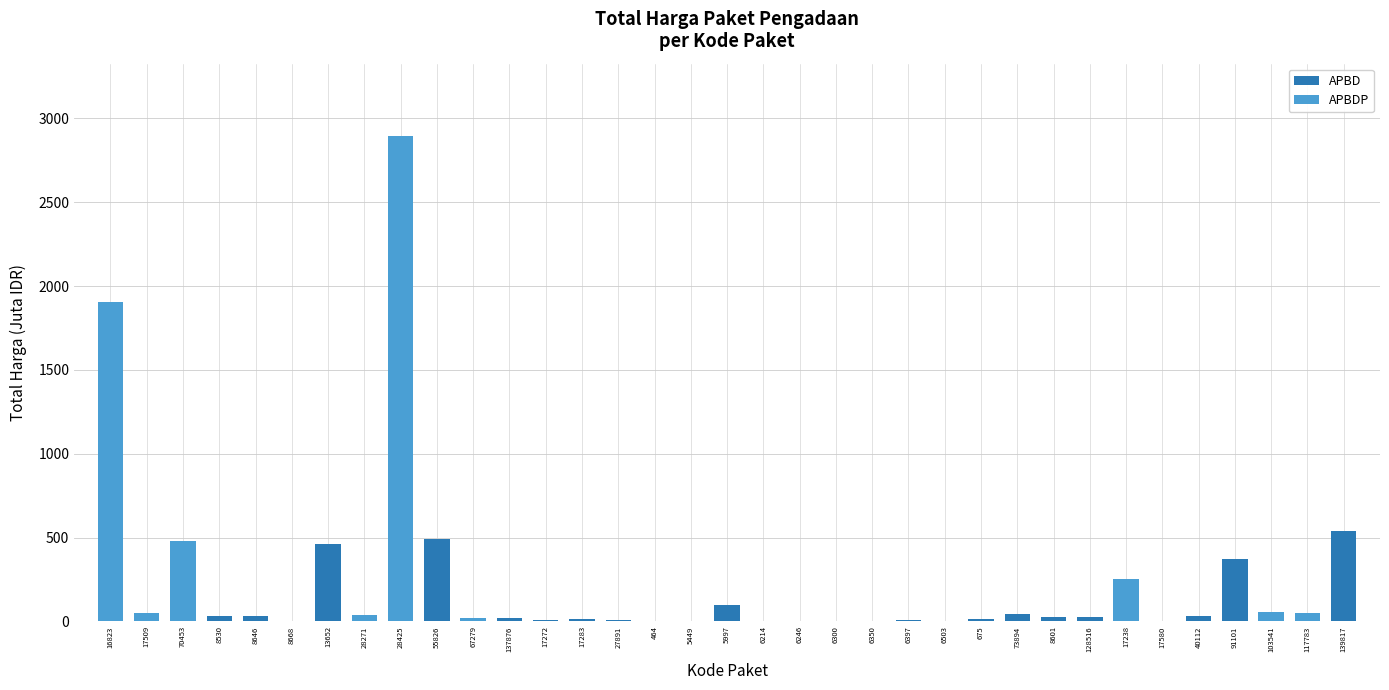

Is it true that the value at 28425 is 2892.1?

True